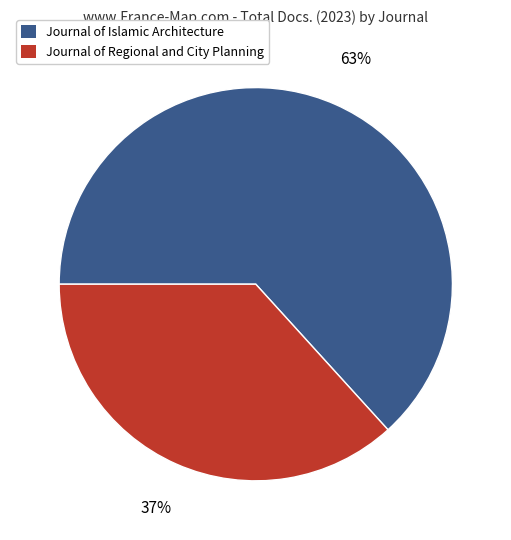

How many segments does this pie chart have?

2